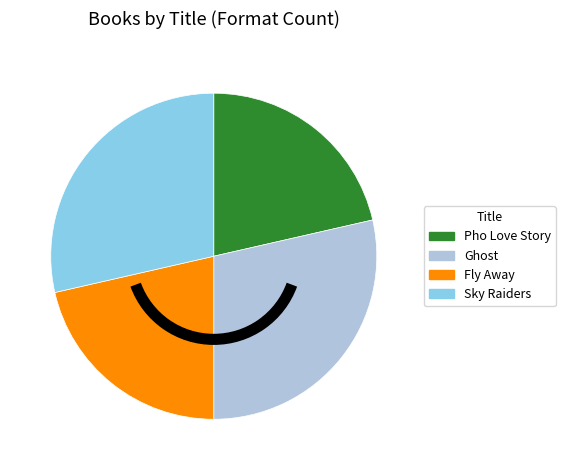

Does any single category account for the majority?

No